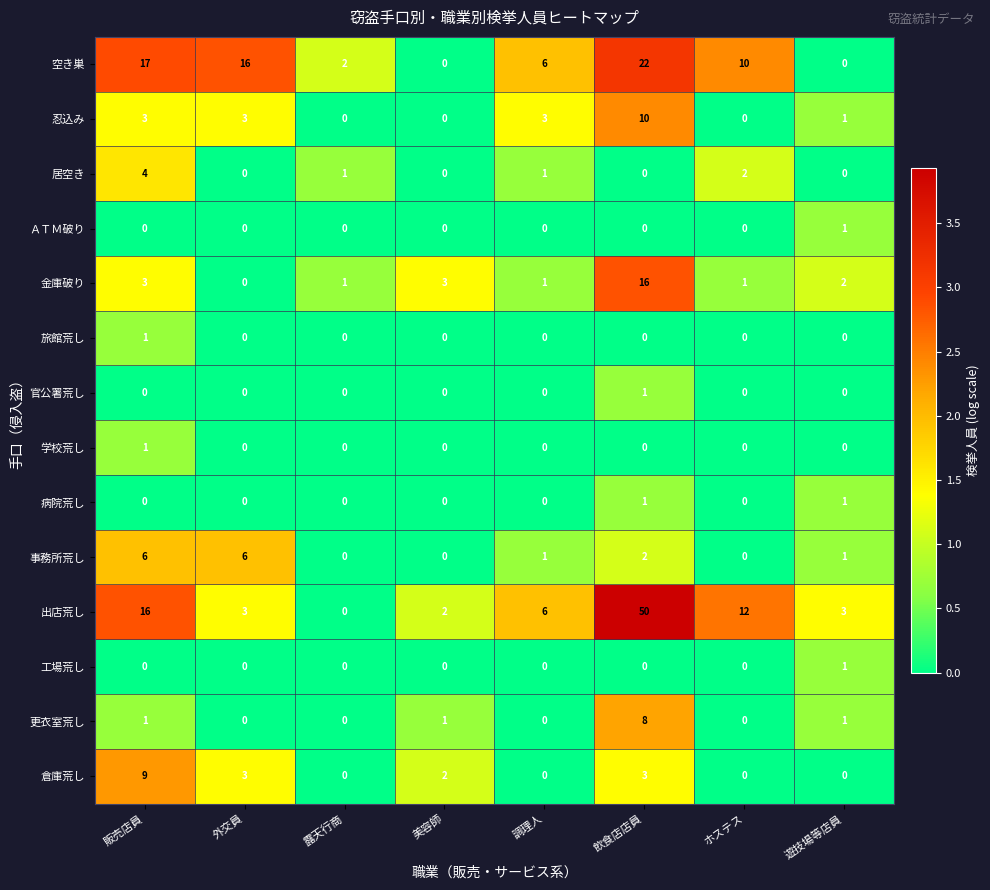

Count the 学校荒し values in the range 0 to 1.

8